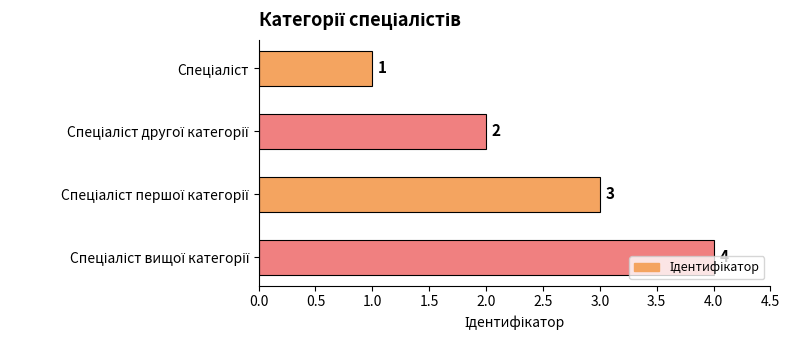

What is the sum of all values?

10